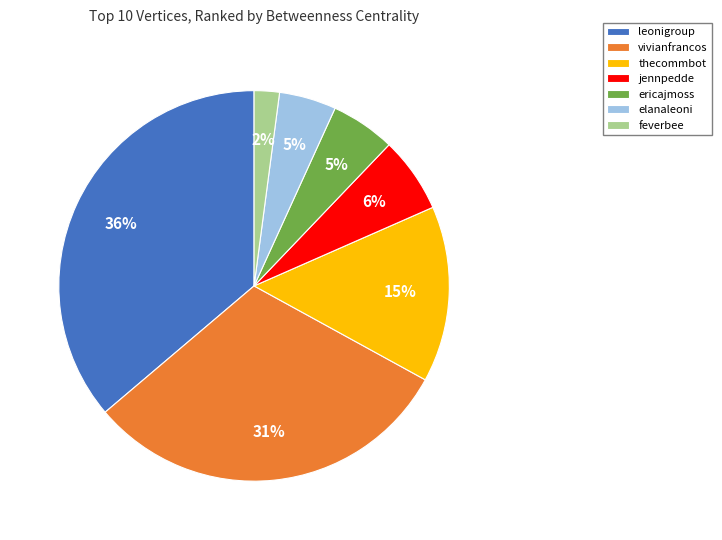

Does jennpedde represent more than half of the total?

No